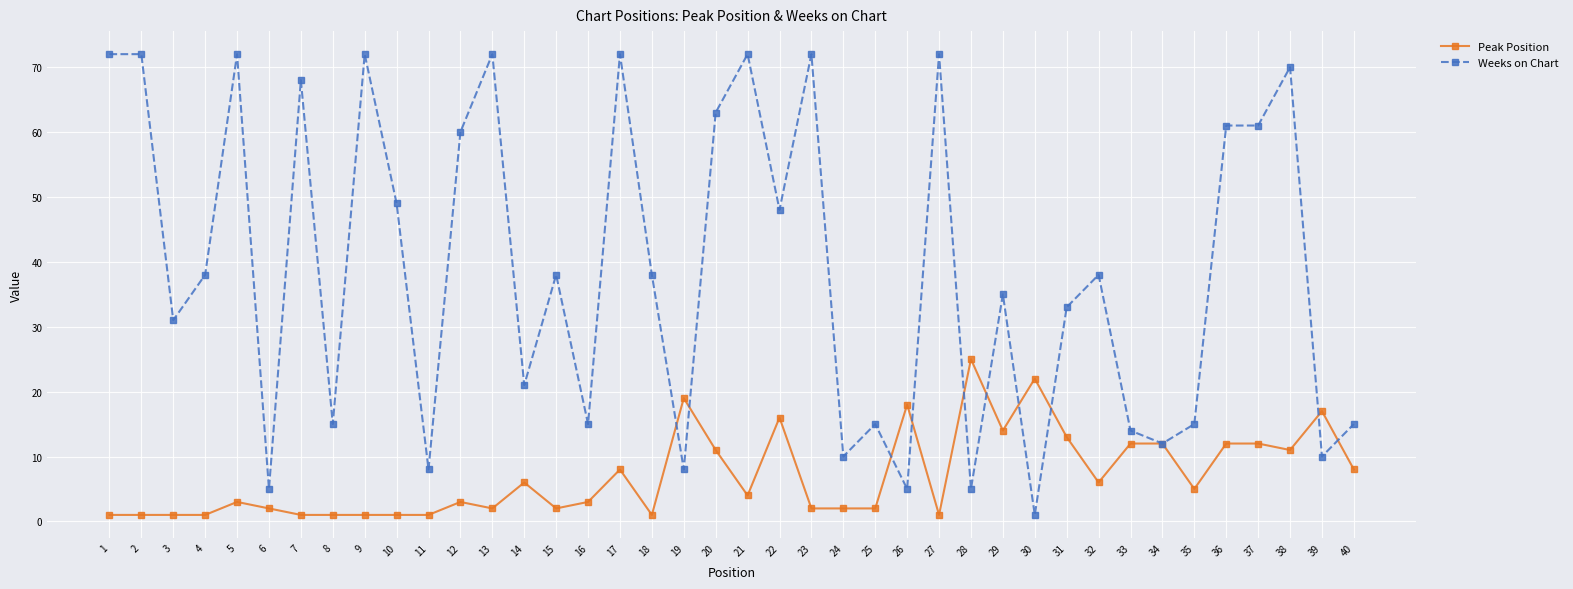

Read the Weeks on Chart value at 16.

15